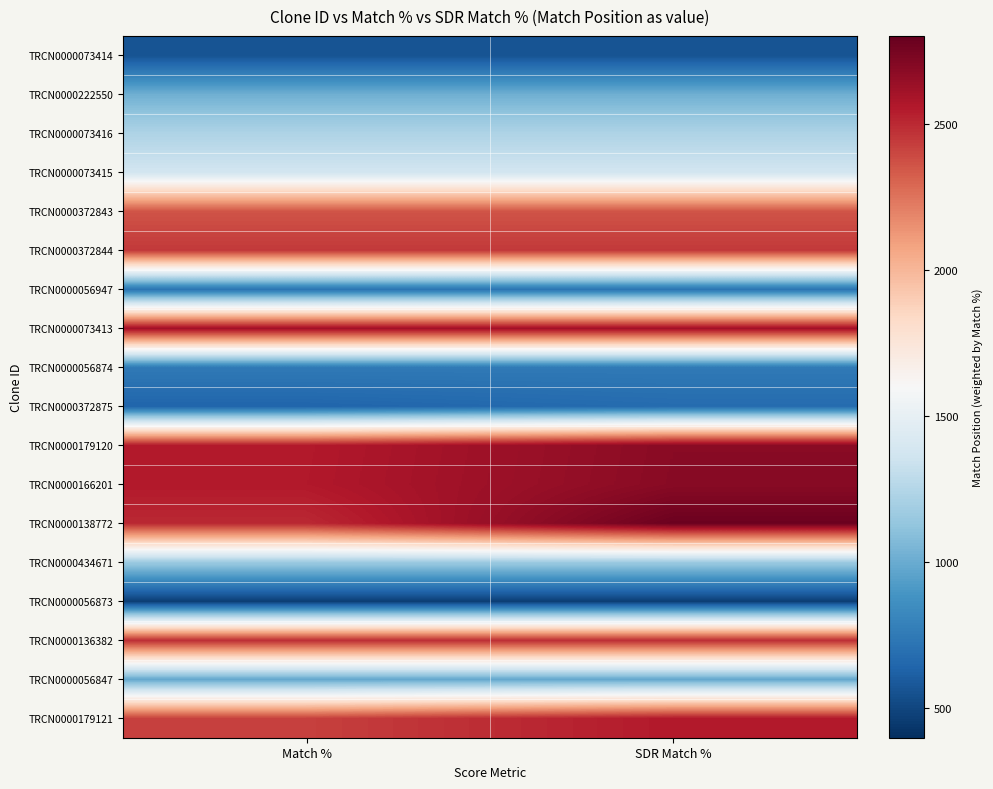

Rank the series at Match % from highest to lowest value.

TRCN0000073413, TRCN0000166201, TRCN0000179120, TRCN0000138772, TRCN0000136382, TRCN0000372844, TRCN0000179121, TRCN0000372843, TRCN0000073415, TRCN0000073416, TRCN0000434671, TRCN0000222550, TRCN0000056847, TRCN0000056874, TRCN0000056947, TRCN0000372875, TRCN0000073414, TRCN0000056873